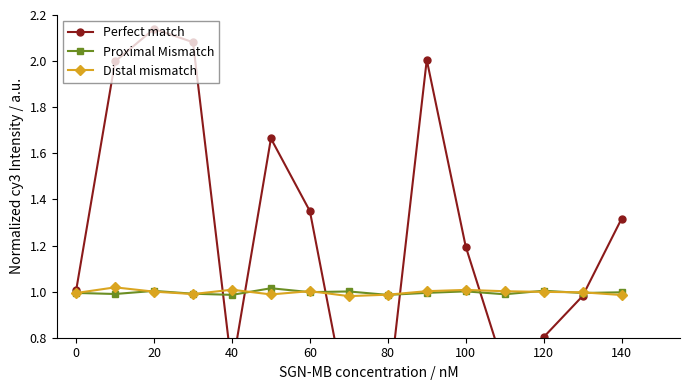

The Proximal Mismatch series shows 1.0 at 0. True or false?

True